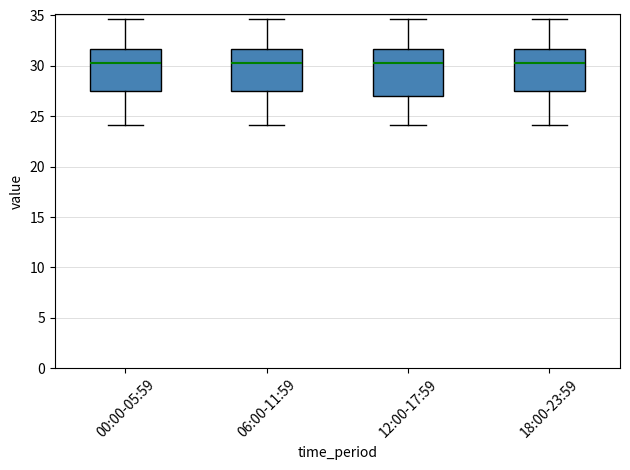

Reading left to right, read every box against the y-axis: the position of its median line, the range the box covers, and the ends of its whiskers. The values are not printed on the chart, so give them approximately, as read against the axis.

00:00-05:59: median 30.5, box 27.5 to 31.5, whiskers 24.0 to 34.5
06:00-11:59: median 30.5, box 27.5 to 31.5, whiskers 24.0 to 34.5
12:00-17:59: median 30.0, box 27.0 to 31.5, whiskers 24.0 to 34.5
18:00-23:59: median 30.5, box 27.5 to 31.5, whiskers 24.0 to 34.5